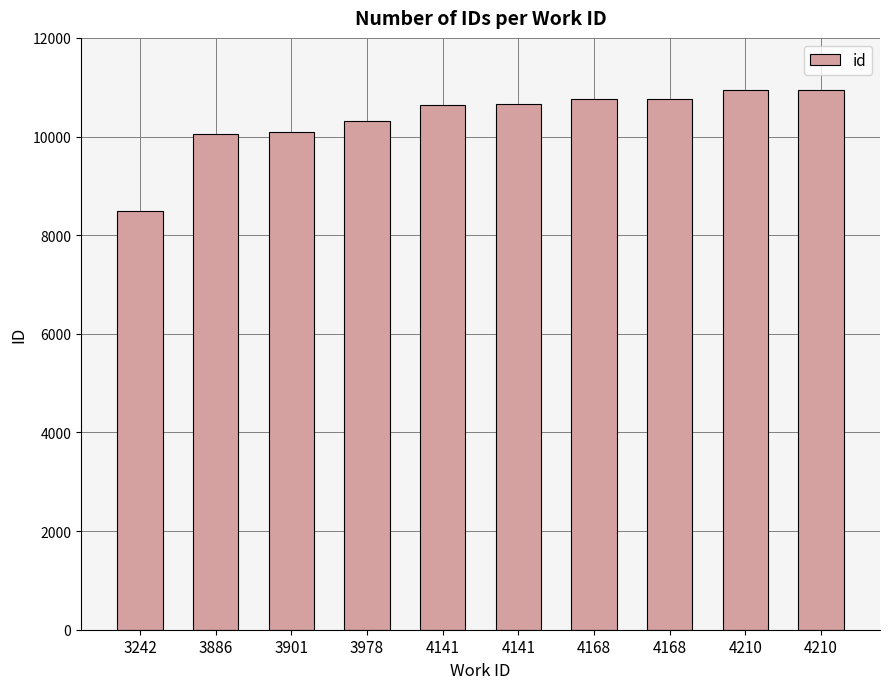

How many data points are less than 10668?

5